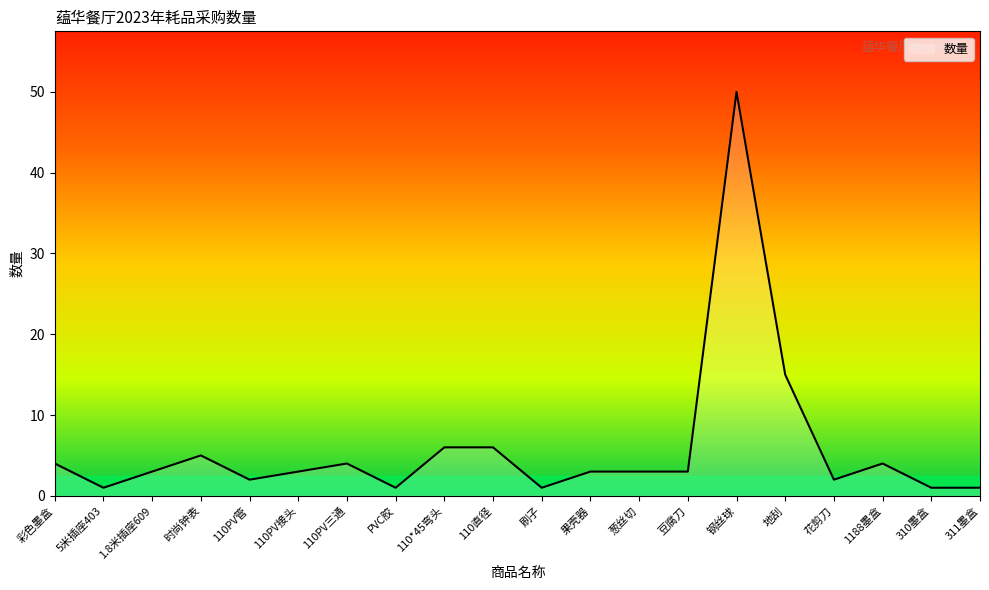

The value at 彩色墨盒 is 4. True or false?

True